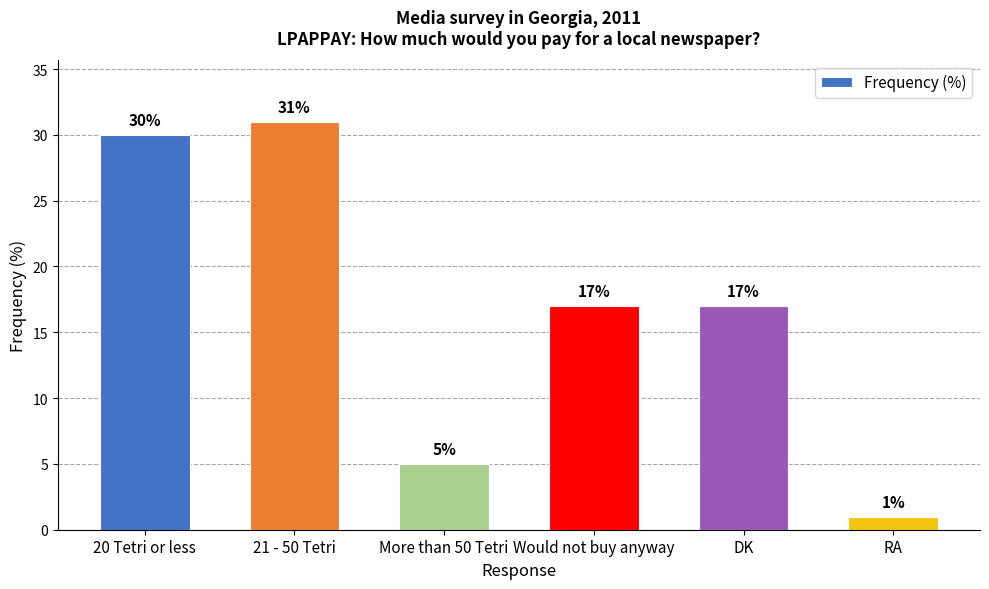

What is the ratio of the value at 20 Tetri or less to the value at DK?

1.8